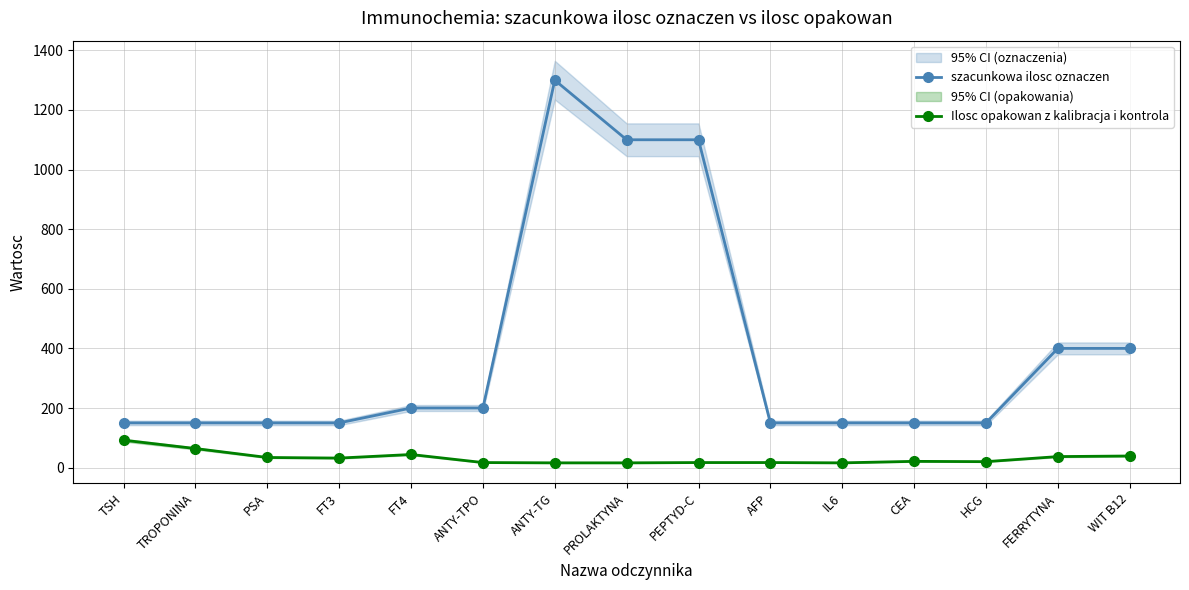

At which label is Ilosc opakowan z kalibracja i kontrola closest to 54?

TROPONINA